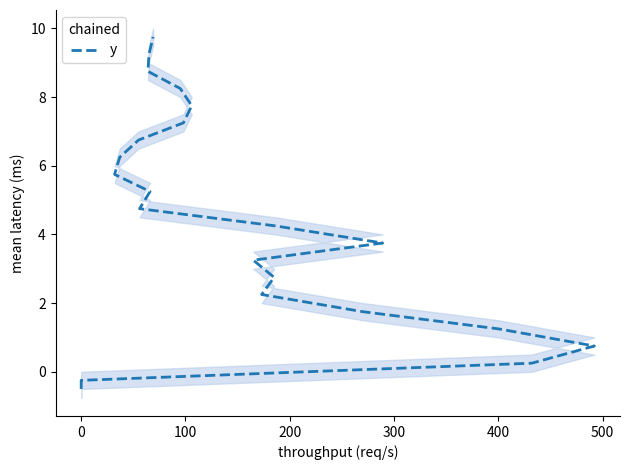

What is the value of the 6th point from the left?

1.8